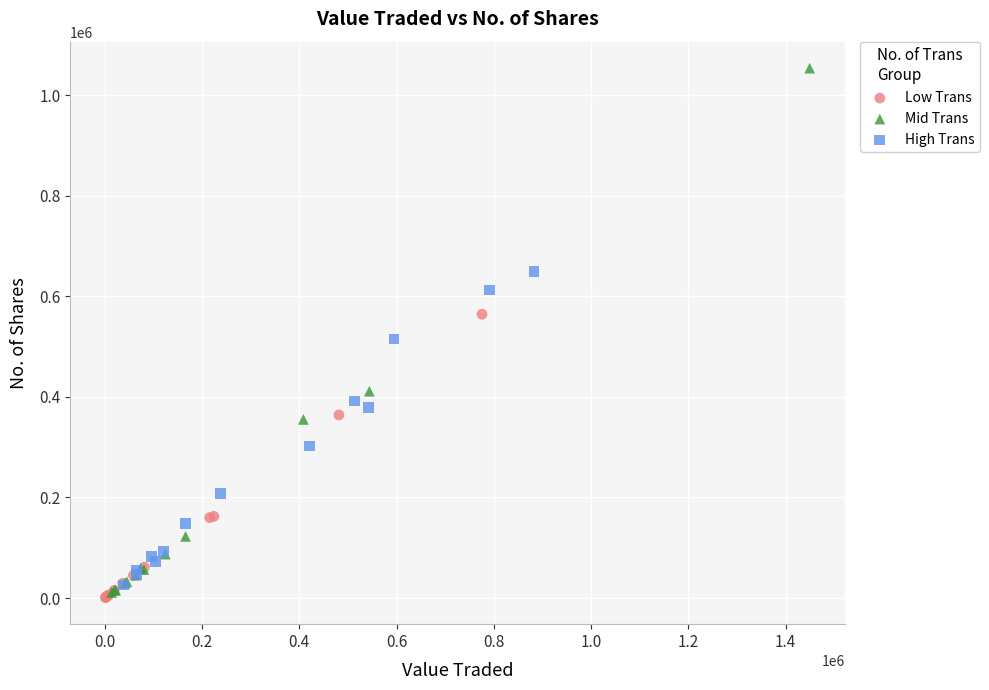

What are all the series names shown in the legend?

Low Trans, Mid Trans, High Trans